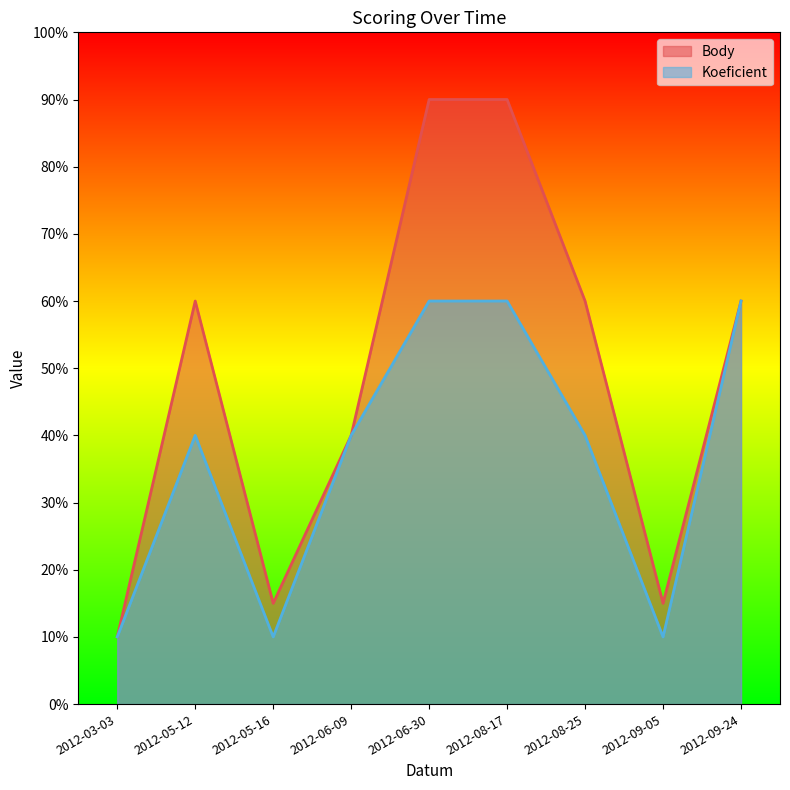

How many values in the Body series are below 6?

4